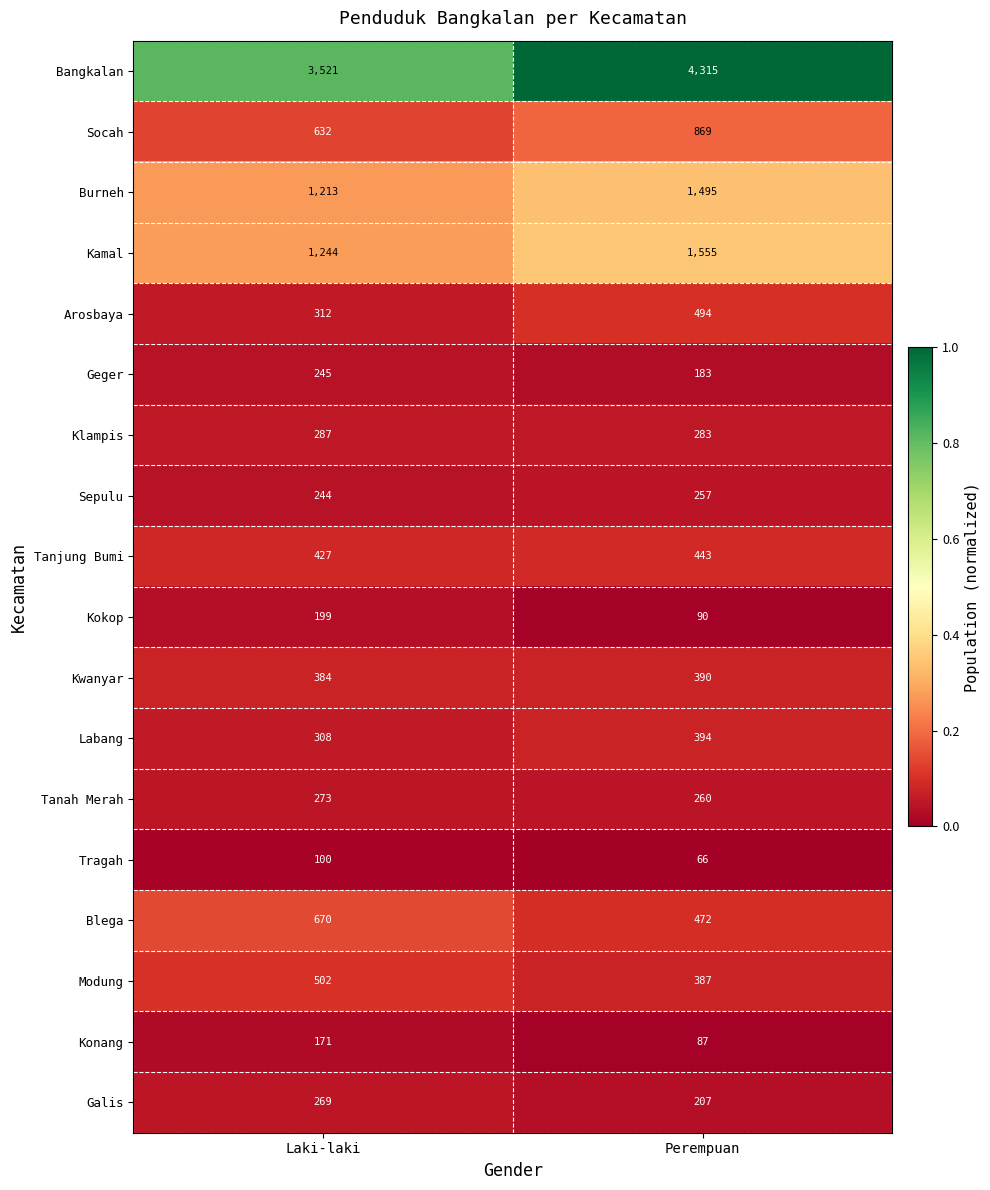

What value does the Burneh series have at Laki-laki, to the nearest 50?

1200